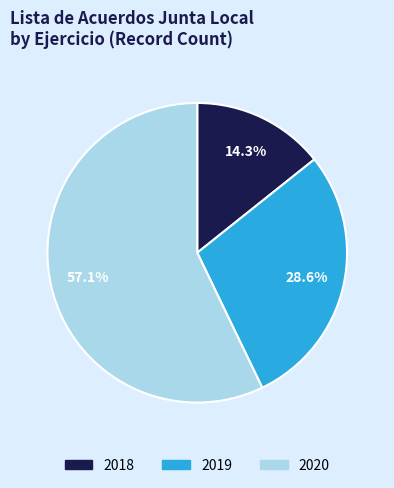

Rank the categories by value from lowest to highest.

2018, 2019, 2020